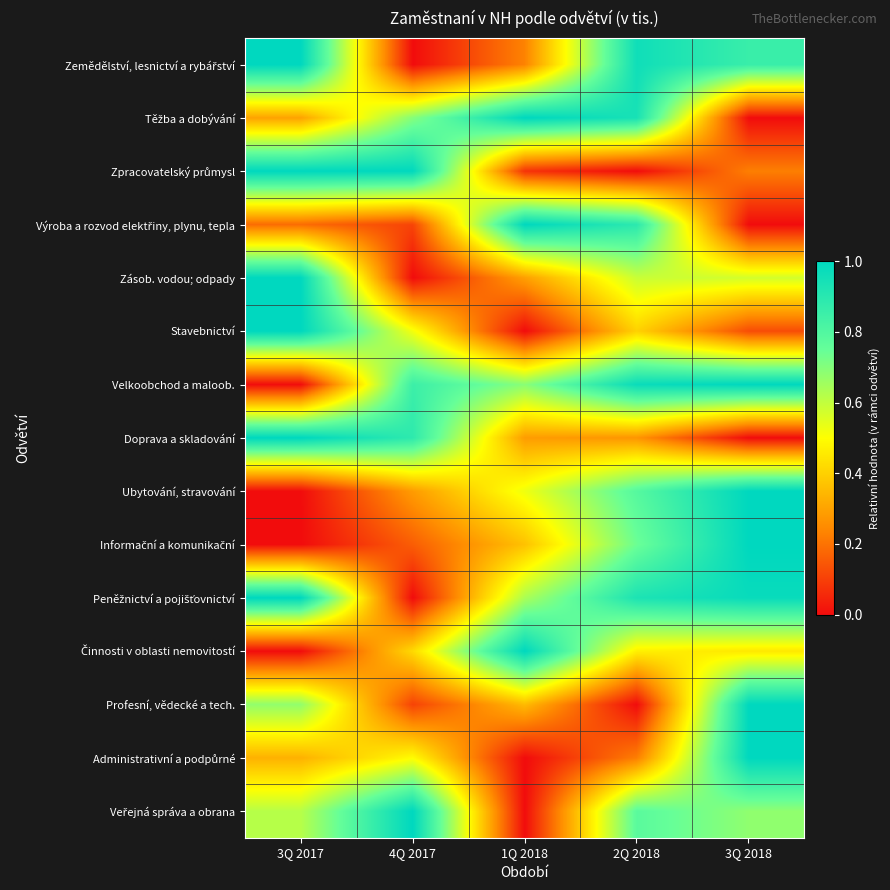

Between 4Q 2017 and 3Q 2017, which is larger?

3Q 2017